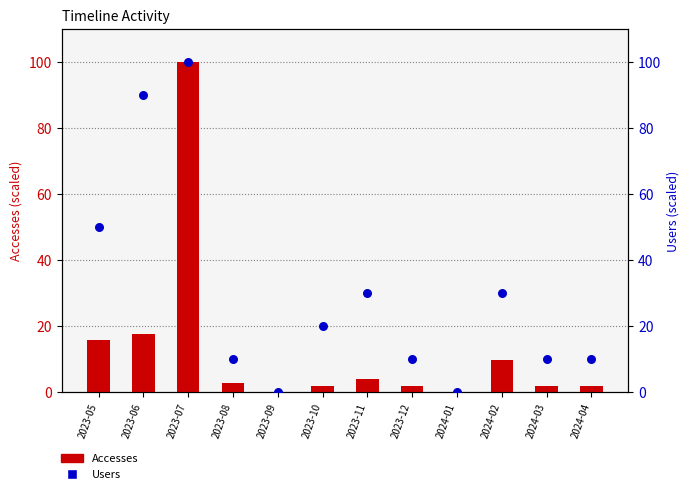

At which category is the sum across all series the highest?

2023-07